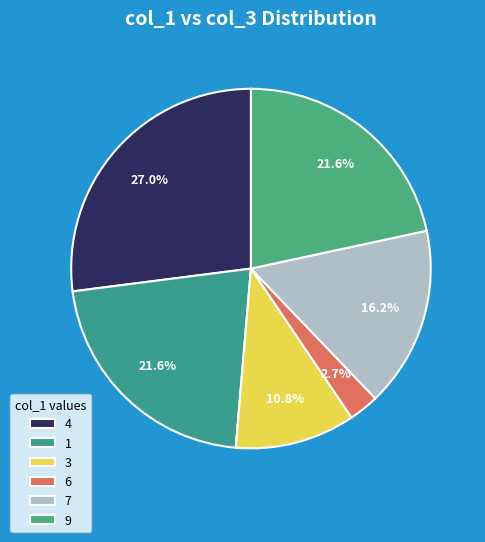

Does any single category account for the majority?

No